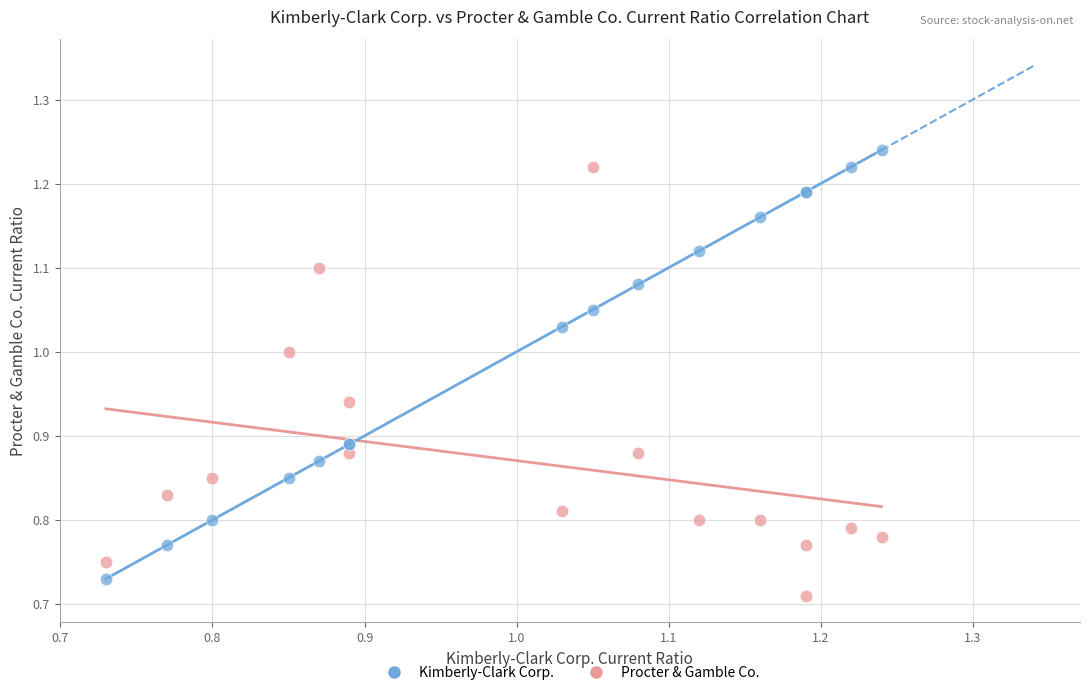

Which series contains the lowest Y value?

Procter & Gamble Co.